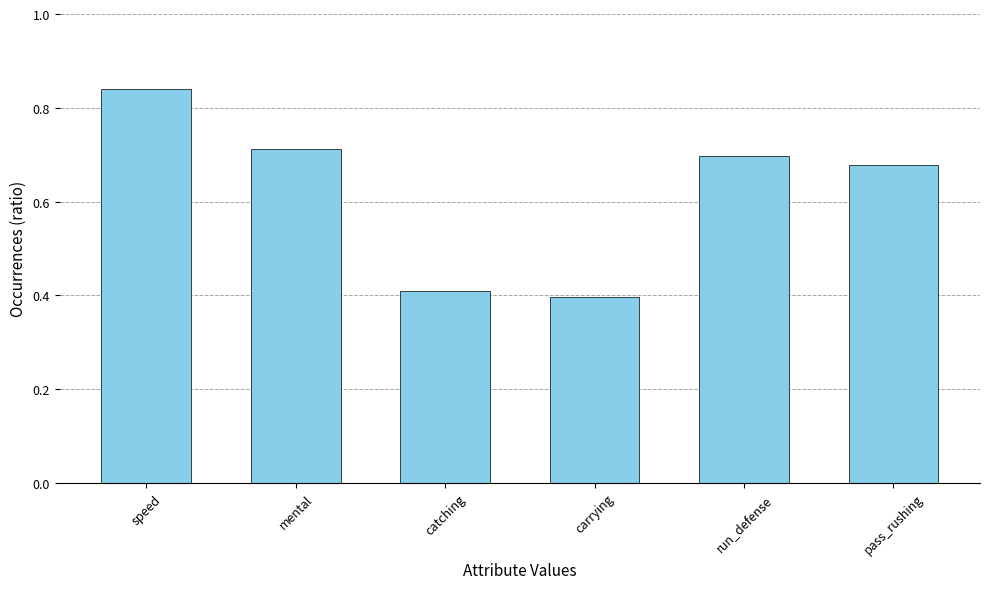

Does the chart contain stacked bars?

No